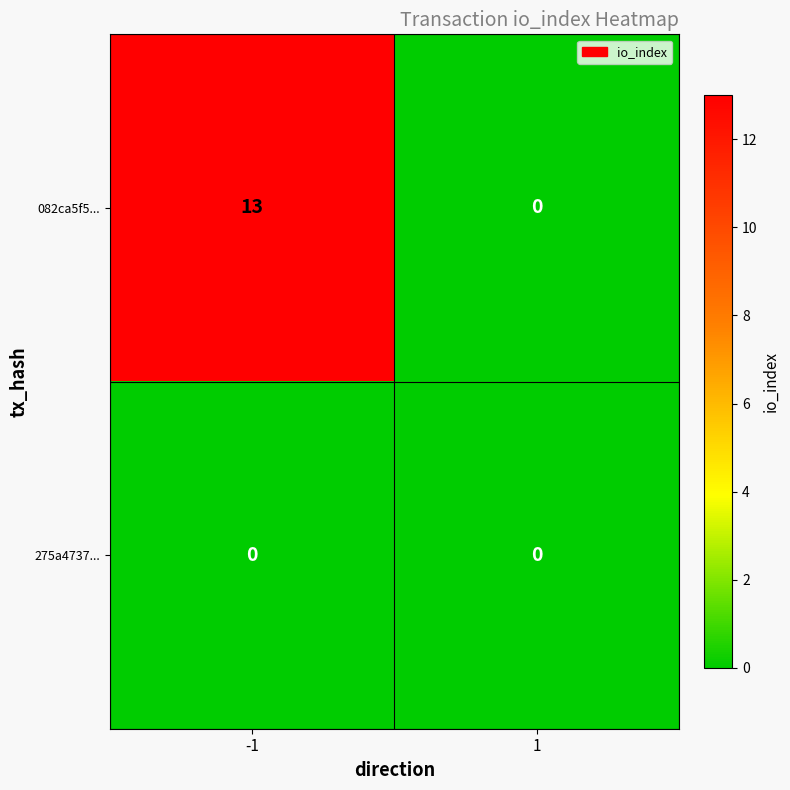

The value of 082ca5f5... at 1 is 0. True or false?

True